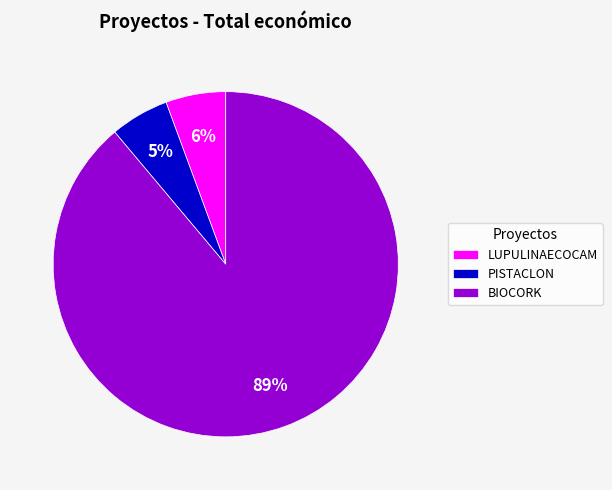

How many slices are in this pie chart?

3